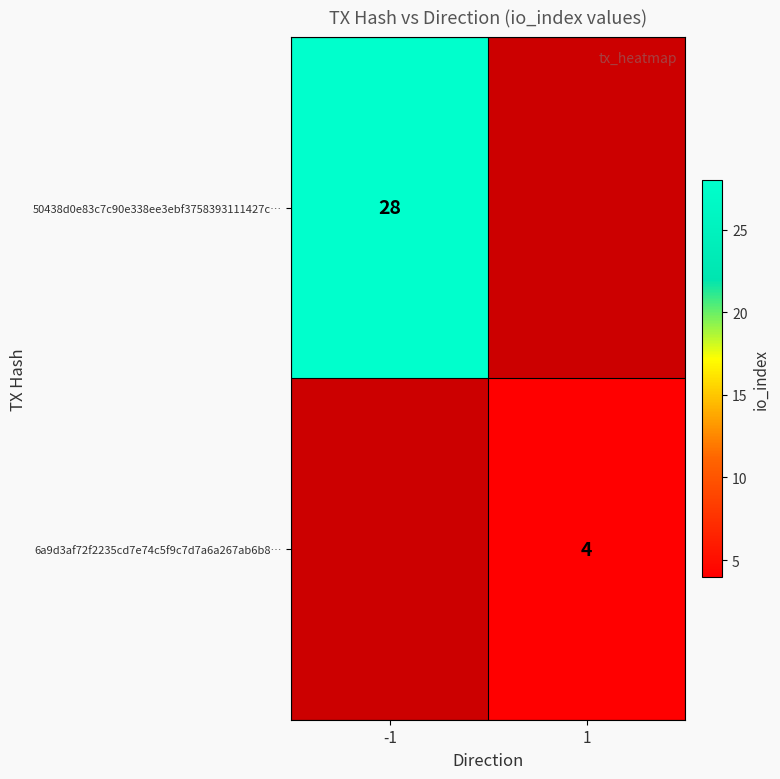

Is the value of 6a9d3af72f2235cd7e74c5f9c7d7a6a267ab6b8… at 1 greater than the value of 50438d0e83c7c90e338ee3ebf3758393111427c… at -1?

No